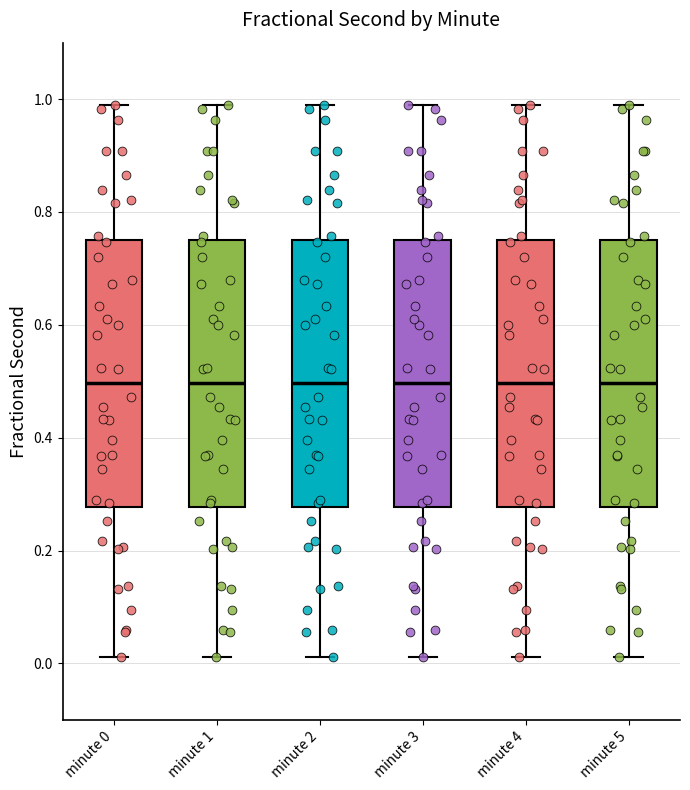

Where does the median line of the box for minute 2 sit on the y-axis? The values are not printed on the chart, so give them approximately, as read against the axis.

0.50